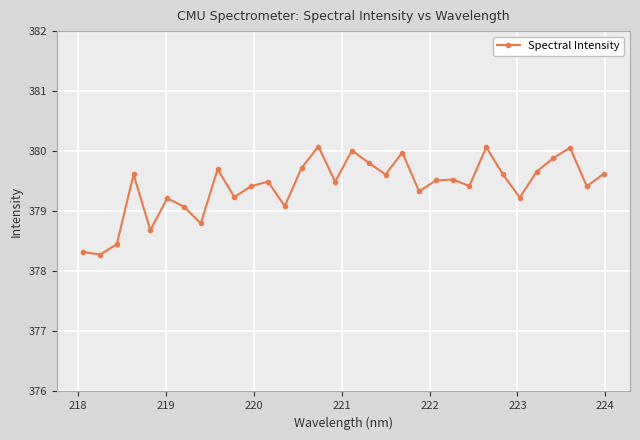

What is the value of the 25th point from the left?

380.1